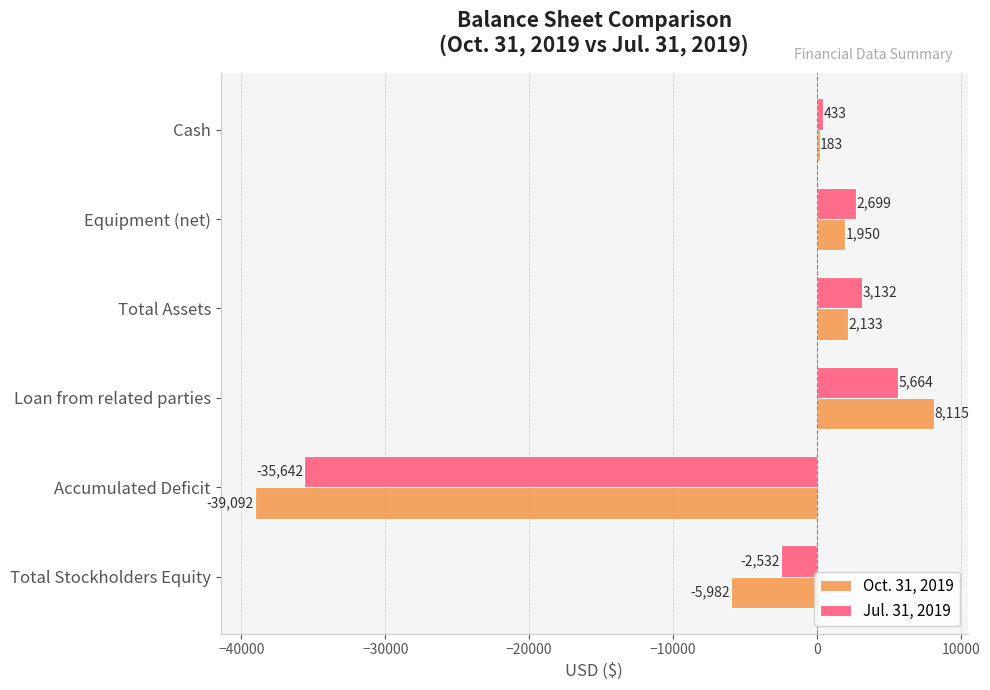

What are all the series names shown in the legend?

Oct. 31, 2019, Jul. 31, 2019